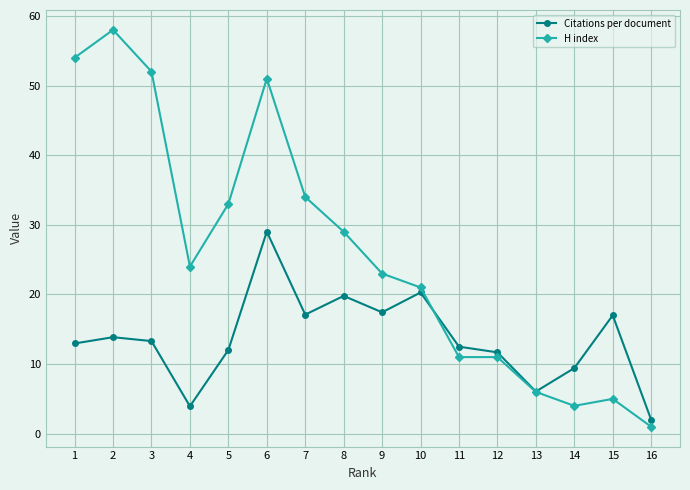

Rank the series at 5 from lowest to highest value.

Citations per document, H index